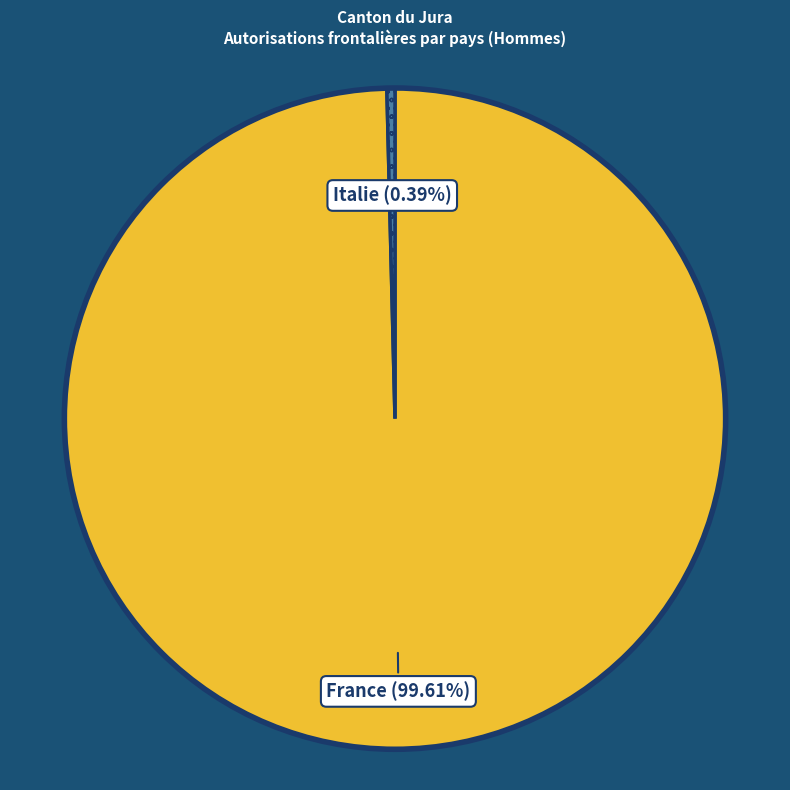

Does any single category account for the majority?

Yes